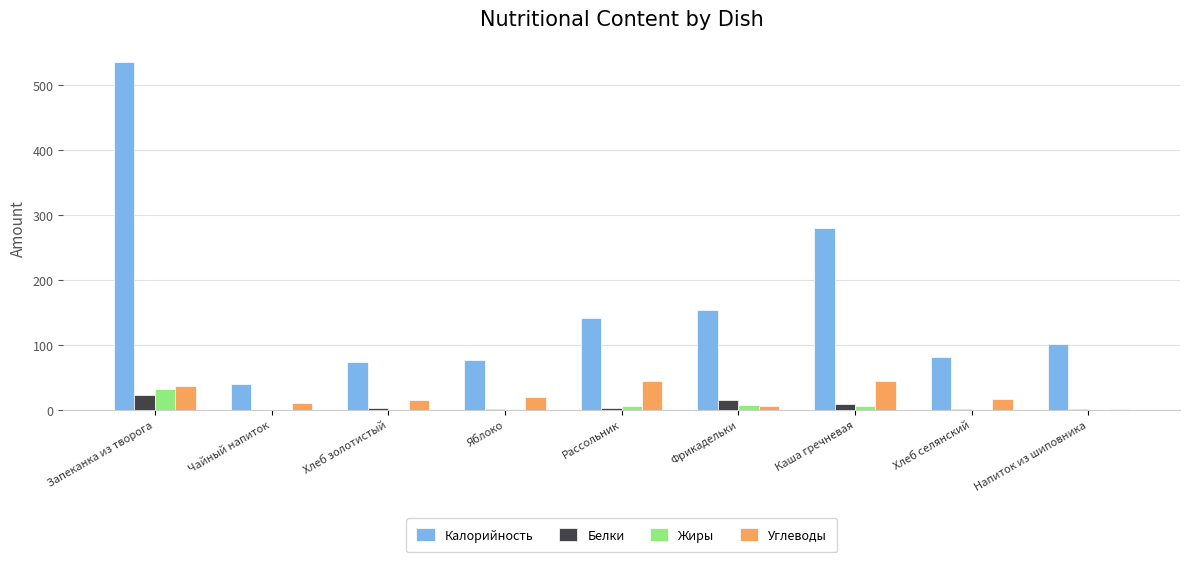

What is the approximate value of Углеводы at Запеканка из творога?

36.0